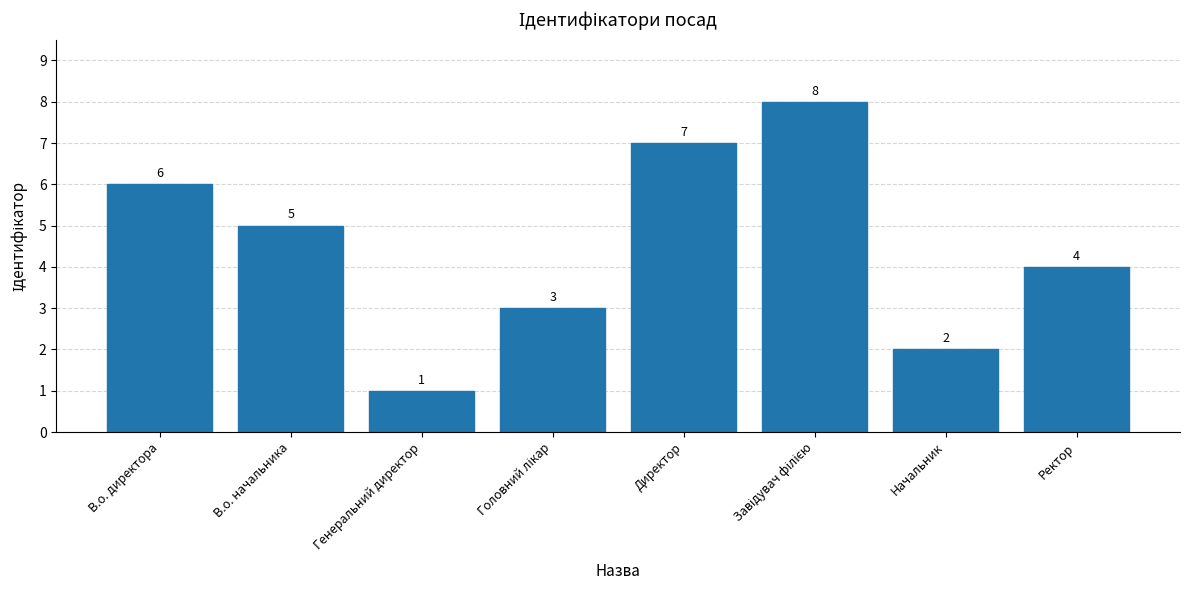

Is it true that the value at Директор is 7?

True